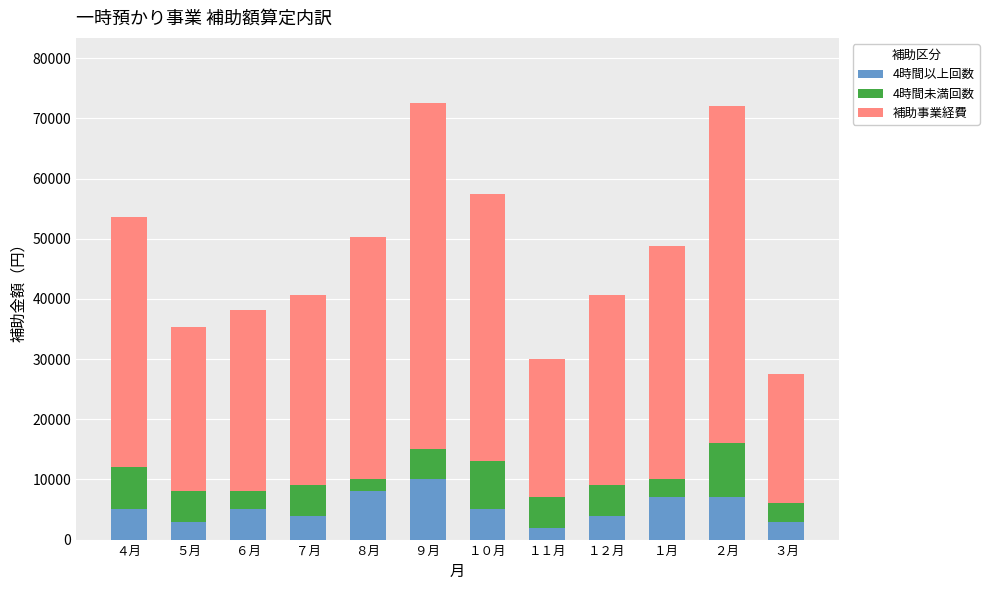

What is the lowest value of the 4時間以上回数 series?

2000